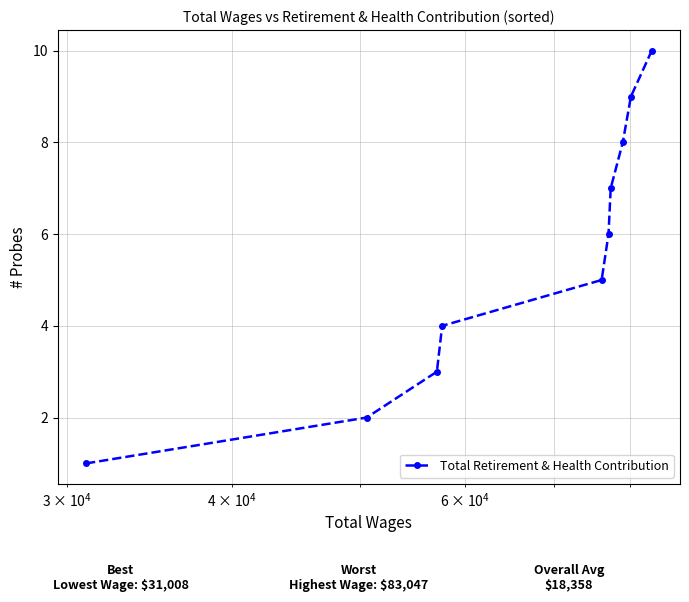

What is the difference between the second highest and second lowest values?

7